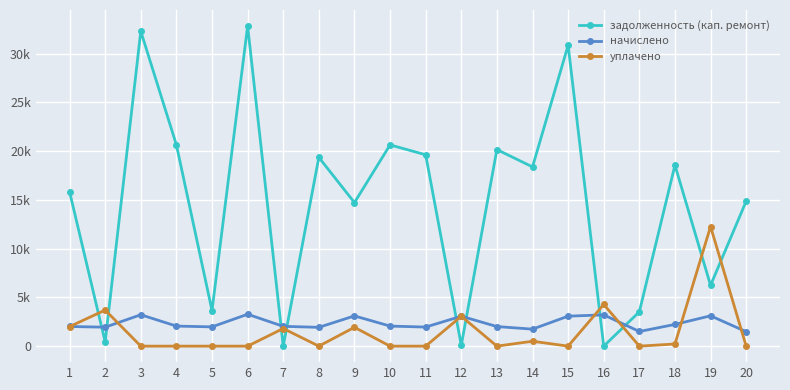

Rank the series by their maximum value, from highest to lowest.

задолженность (кап. ремонт), уплачено, начислено